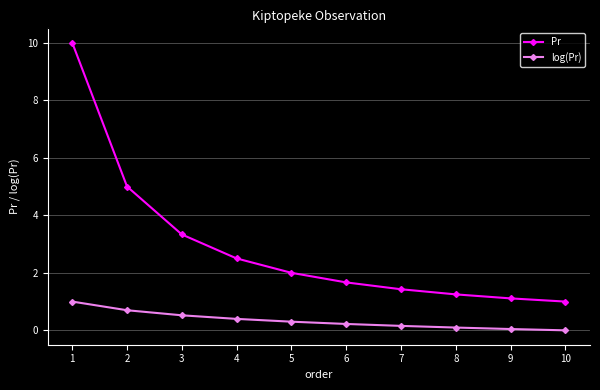

True or false: Pr and log(Pr) intersect in this chart.

False